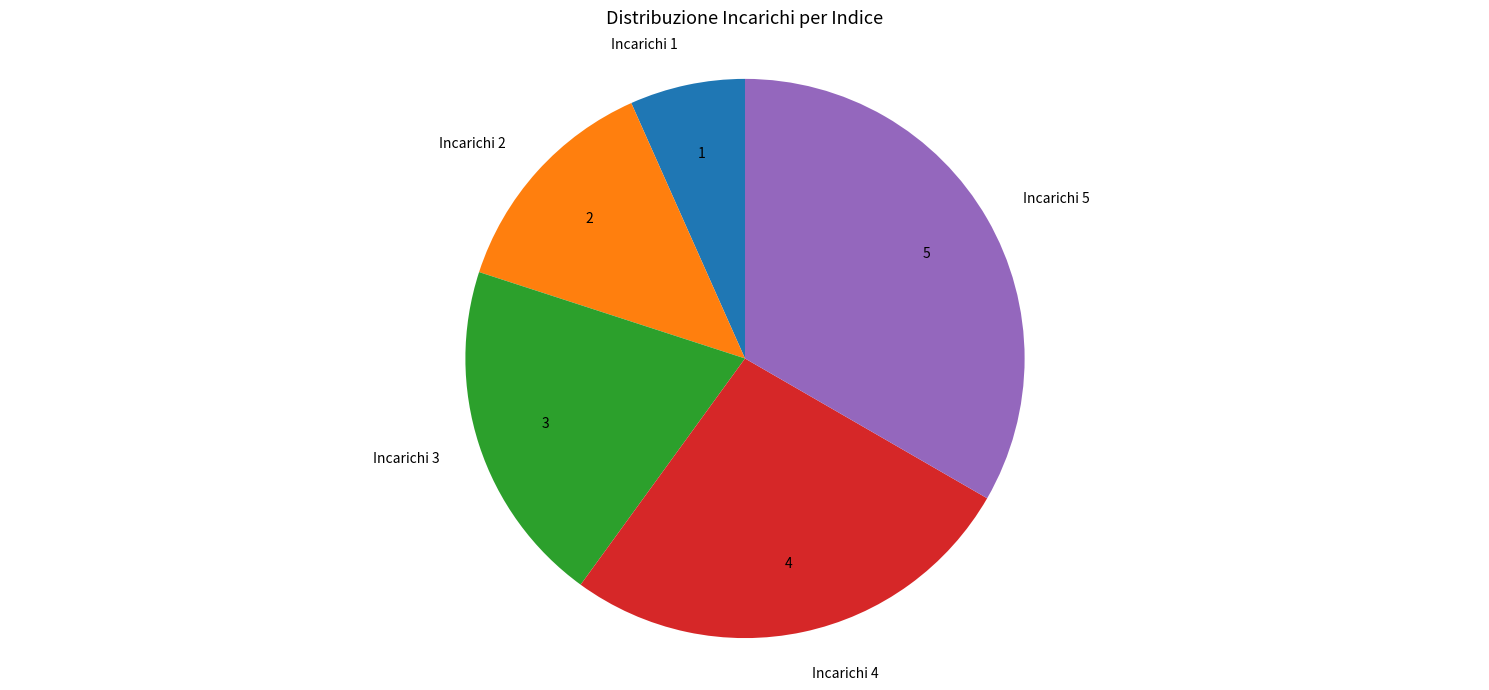

Is there a majority slice in this chart?

No